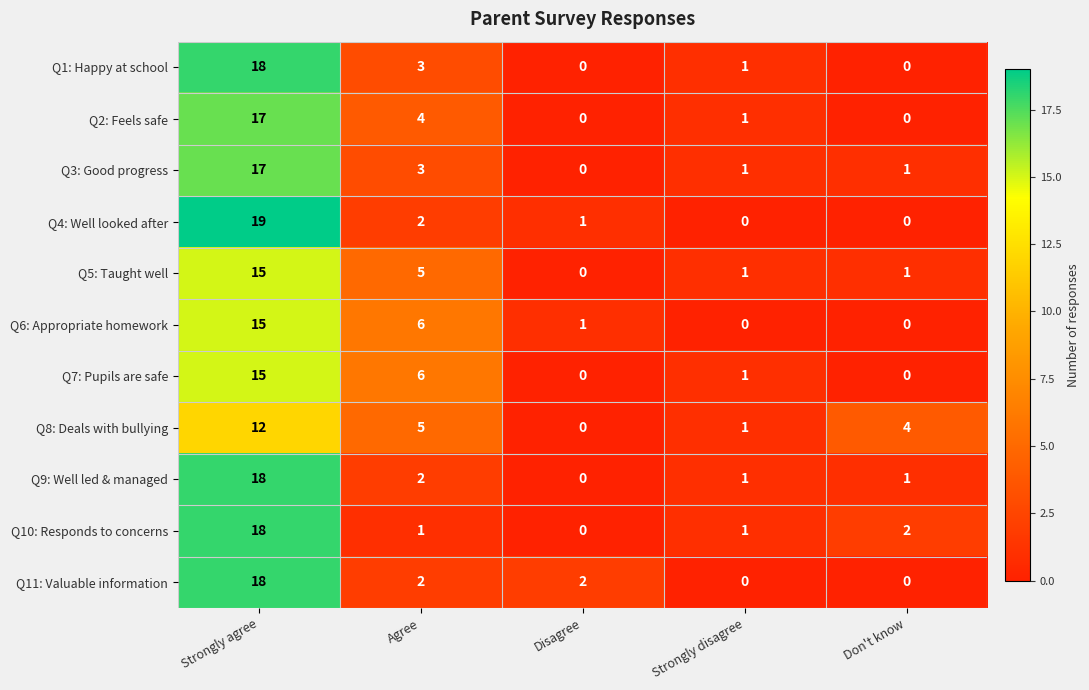

How many series are shown in this chart?

11